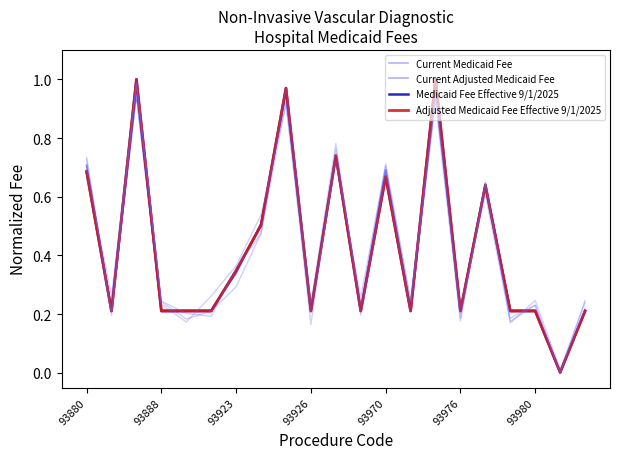

Is it true that Current Medicaid Fee equals 0.1 at 93980?

False